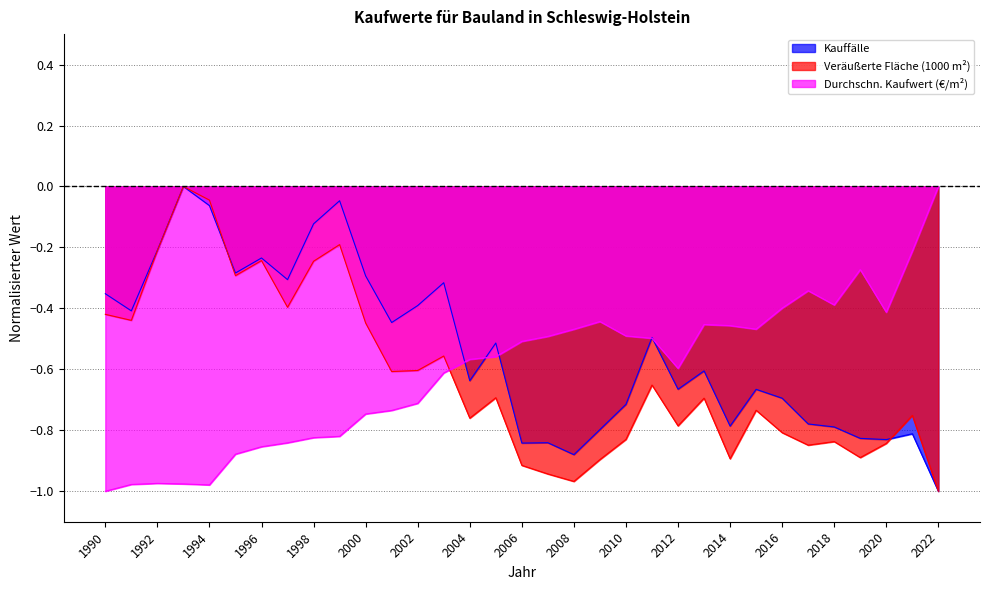

What is the value of the Kauffälle point at the 5th from the left?

-0.1